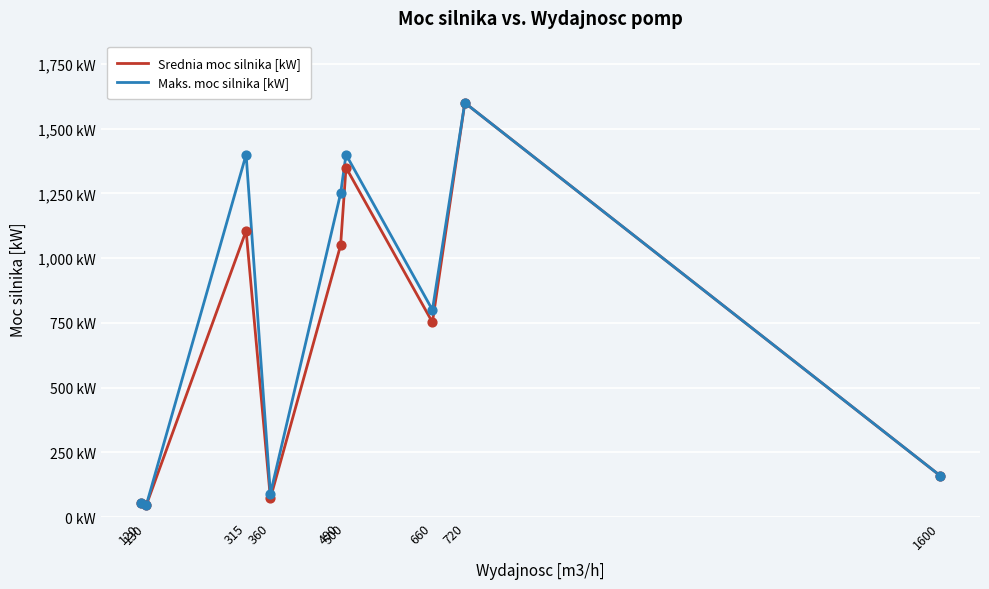

What are all the series names shown in the legend?

Srednia moc silnika [kW], Maks. moc silnika [kW]